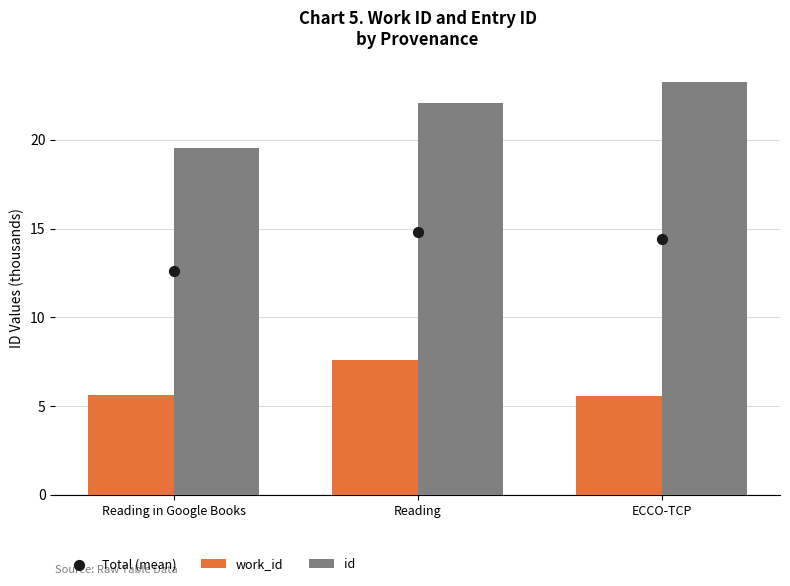

At how many categories does at least one series exceed 20?

2